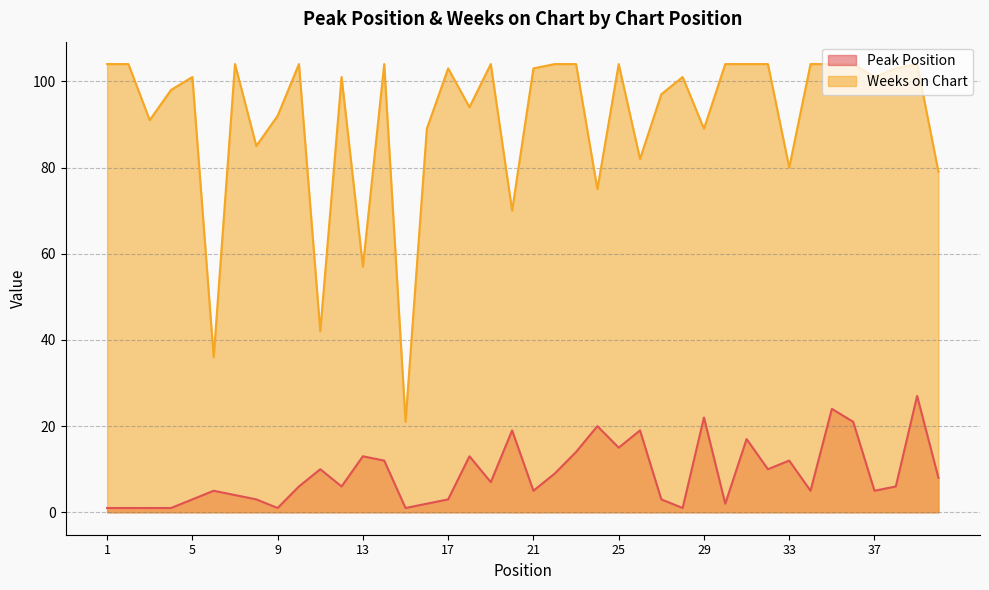

Is the value of Peak Position at 9 greater than the value of Weeks on Chart at 7?

No